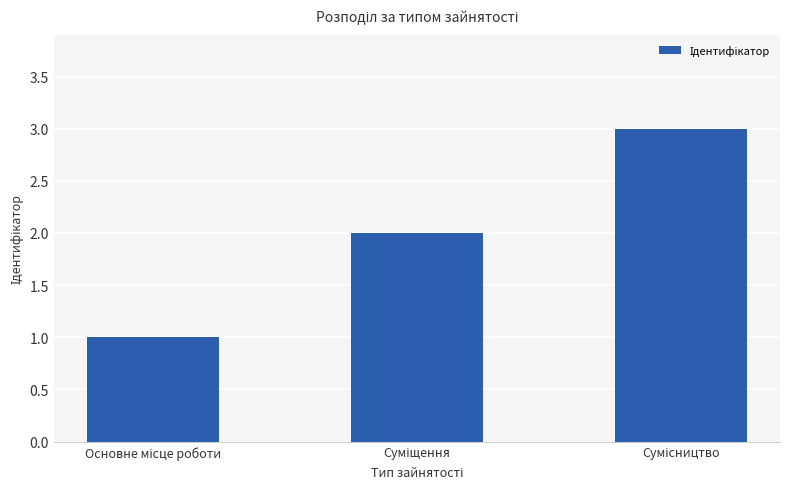

What is the sum of all values?

6